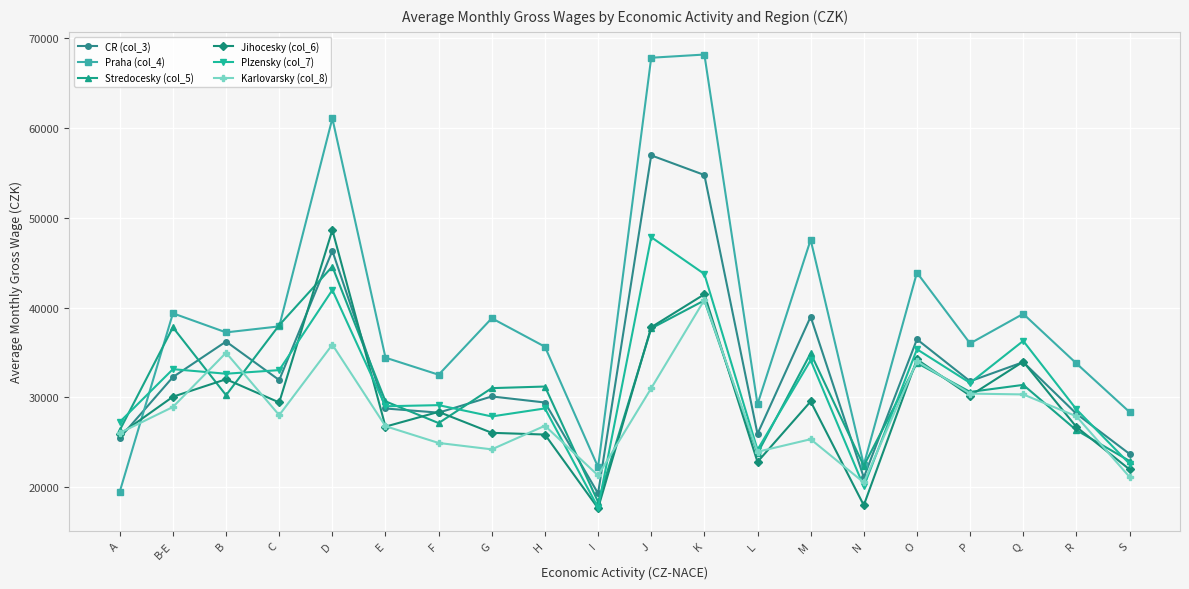

What is the average value of the Praha (col_4) series?

38763